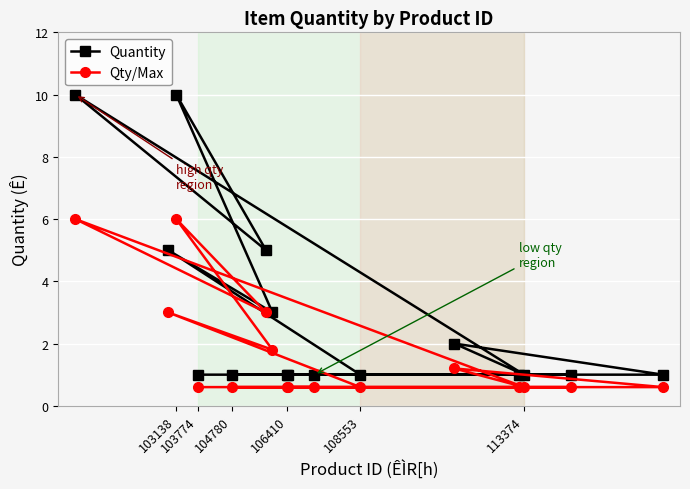

Which category has the lowest value across all series?

103774